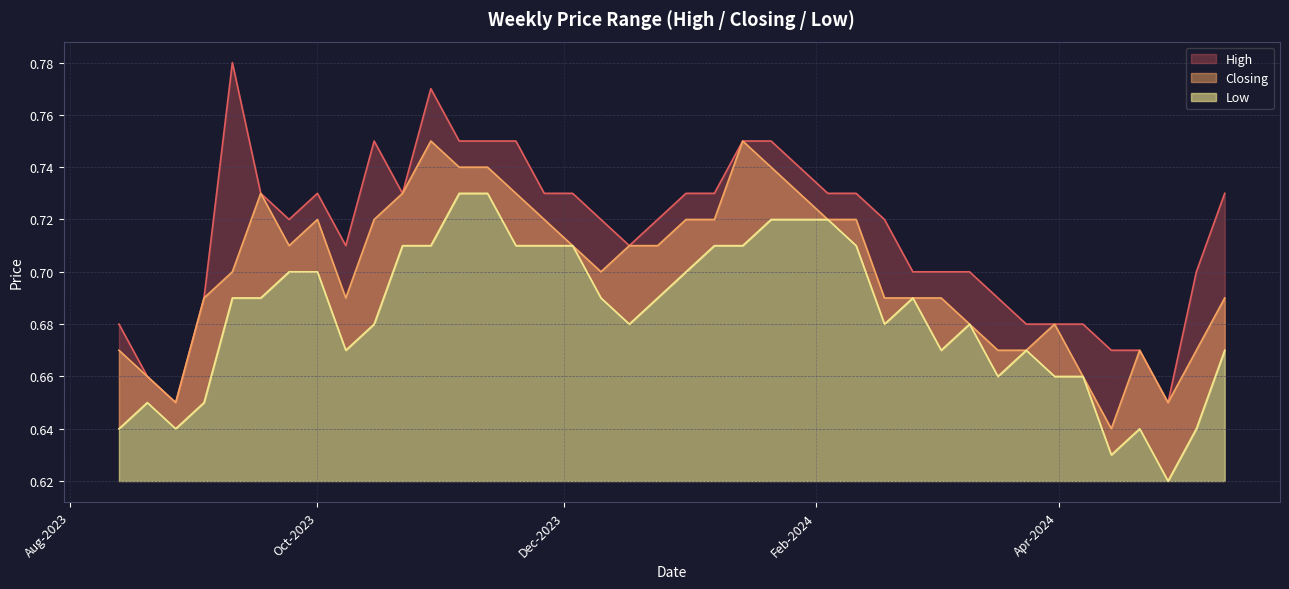

At which category is the sum across all series the highest?

29/10/2023